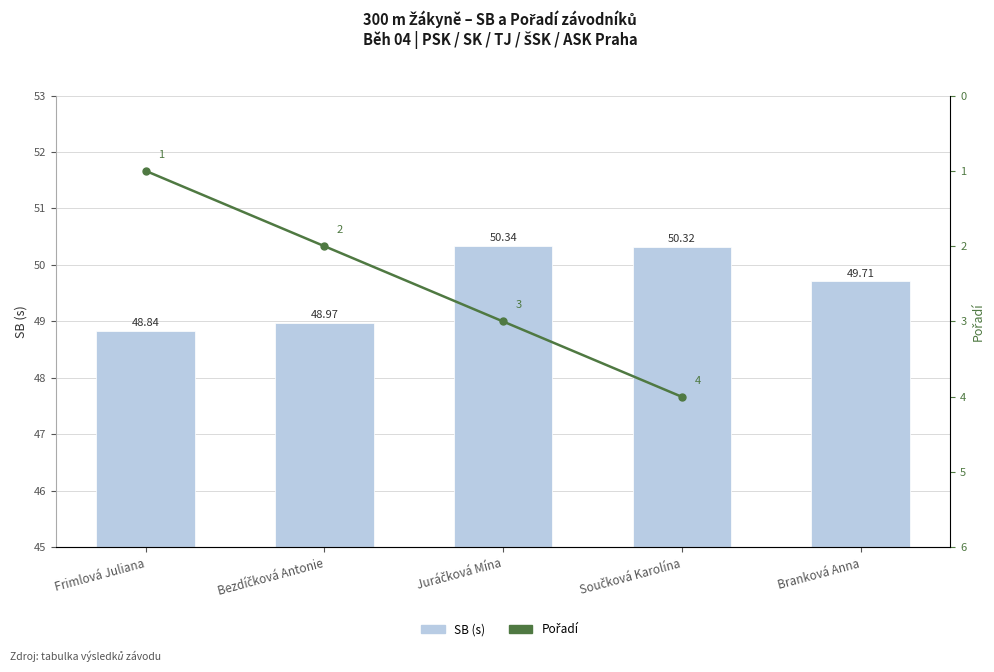

Which label corresponds to the largest value in the chart?

Juráčková Mína